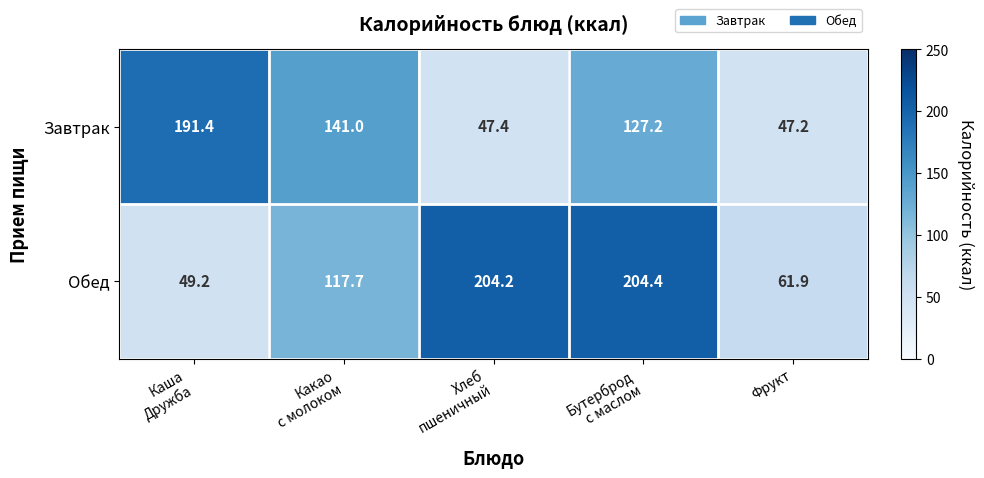

What is the difference between the second highest and minimum values in the Обед series?

155.0